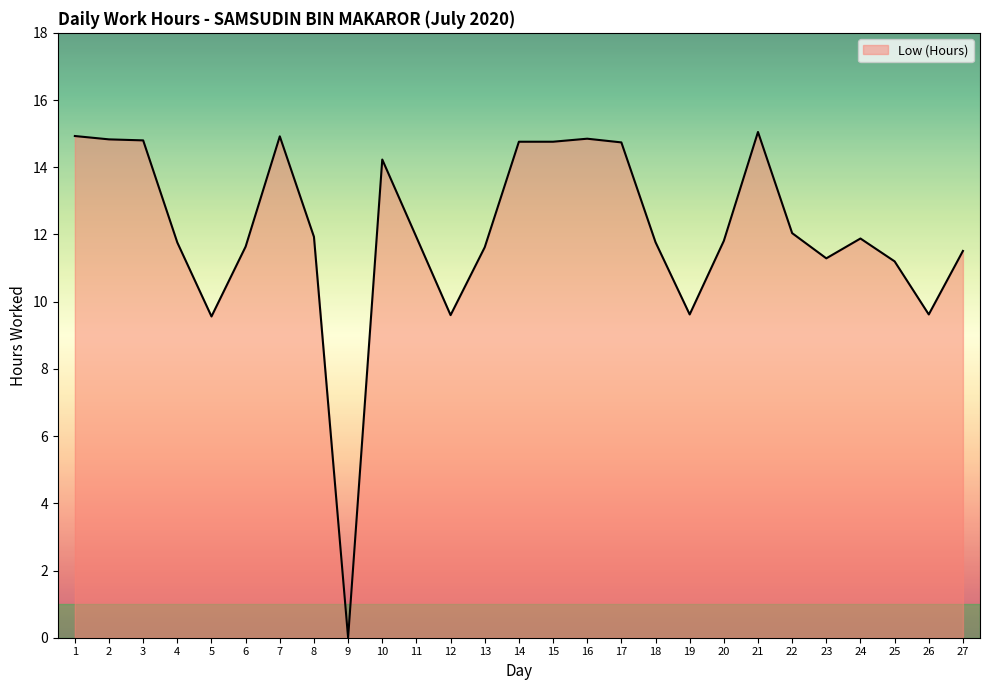

True or false: there are more than 2 points higher than both neighbors.

True